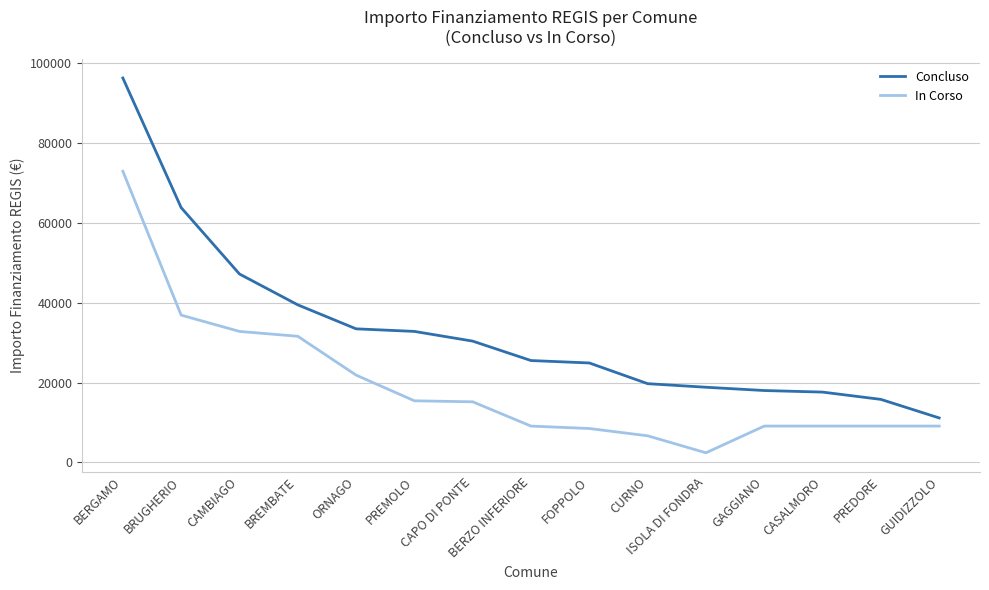

At GAGGIANO, list the series in order from largest to smallest.

Concluso, In Corso